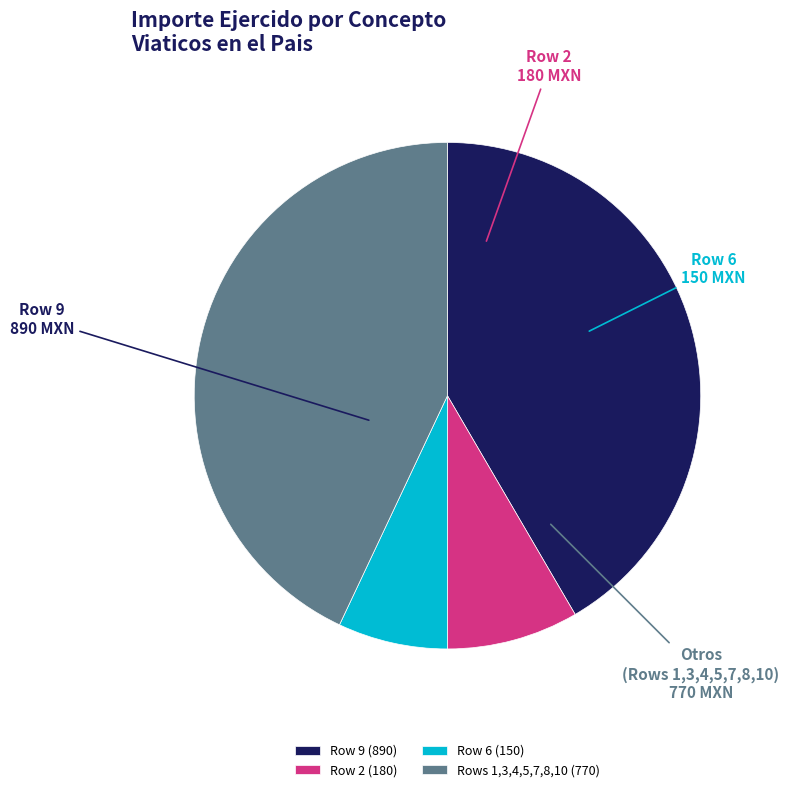

Which category has the smallest portion of the pie?

Row 6 (150)